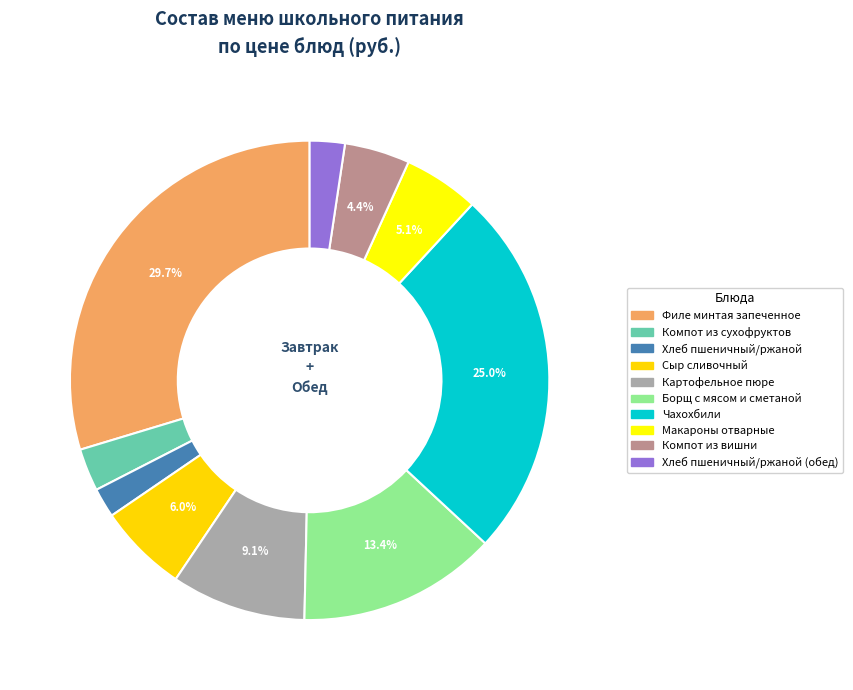

How many slices are in this pie chart?

10